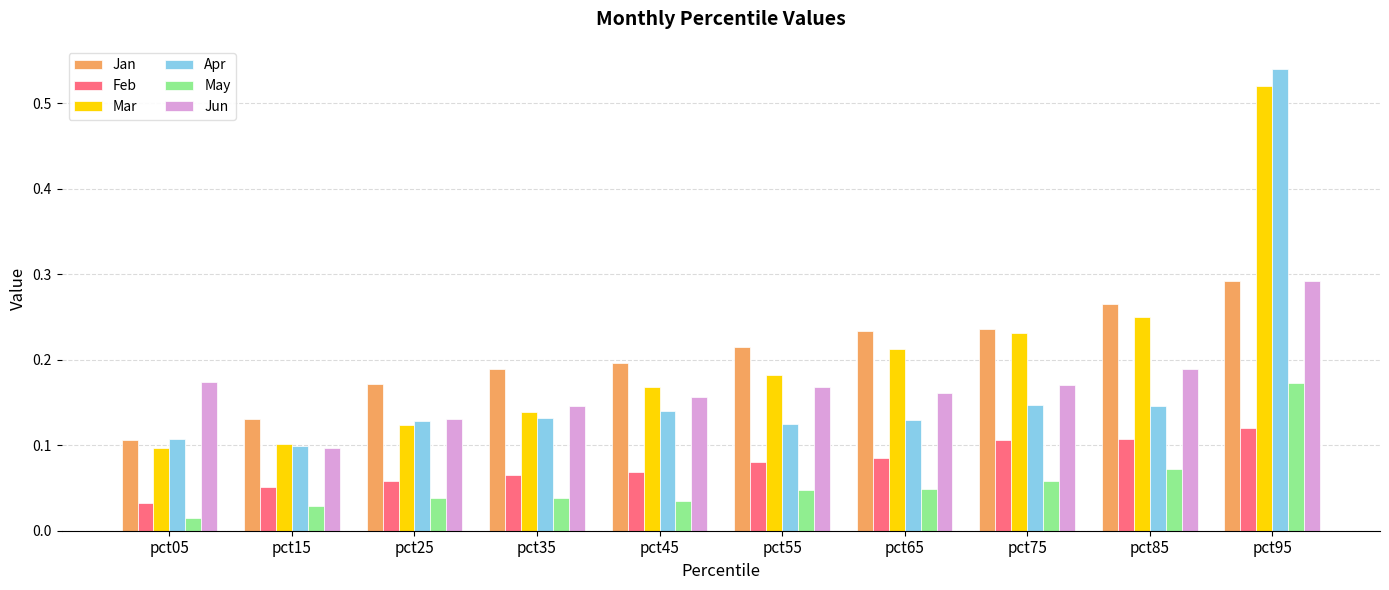

Count the Jun values in the range 0 to 1.

10